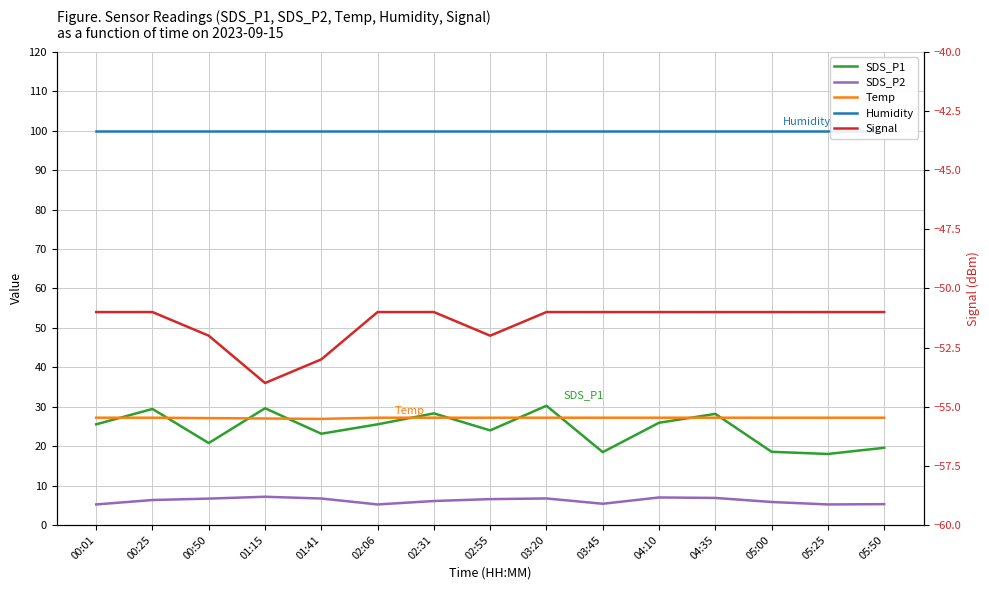

How many lines are shown in the chart?

5